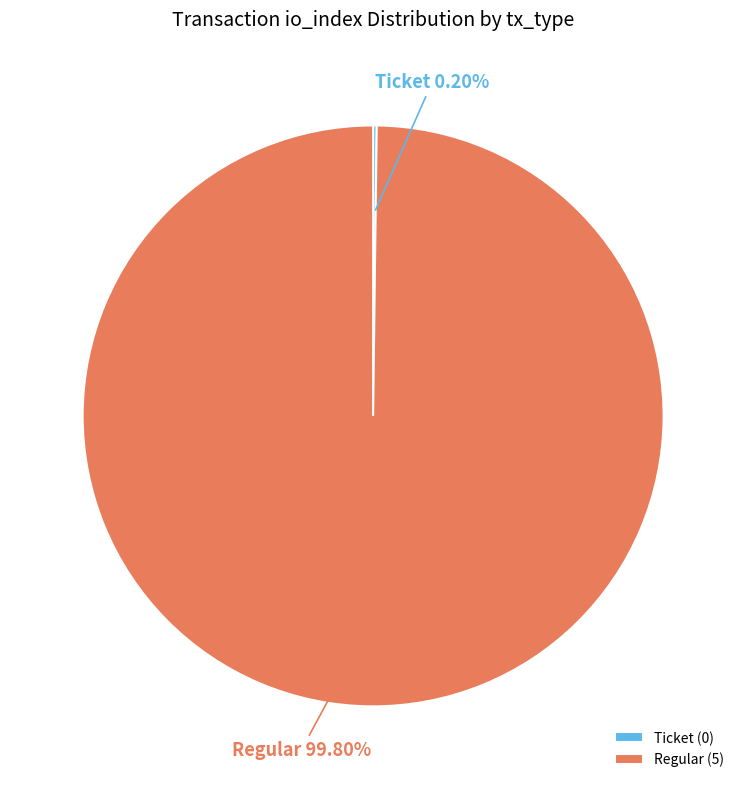

Is Regular the majority of the pie?

Yes